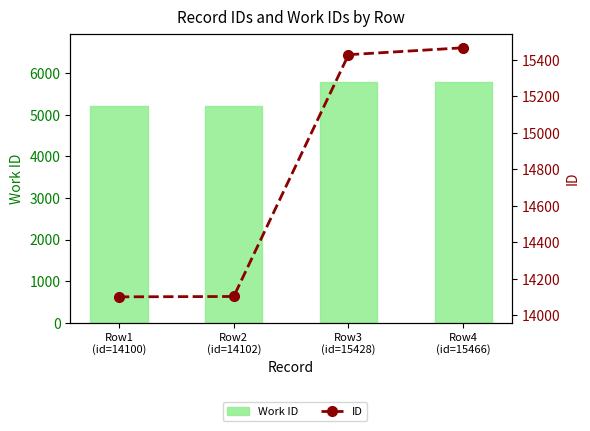

What is the total value across all series at Row3
(id=15428)?

21210